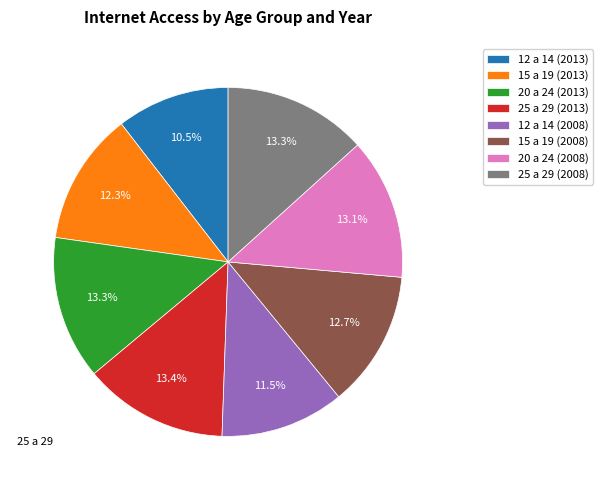

Count the number of slices in the pie.

8